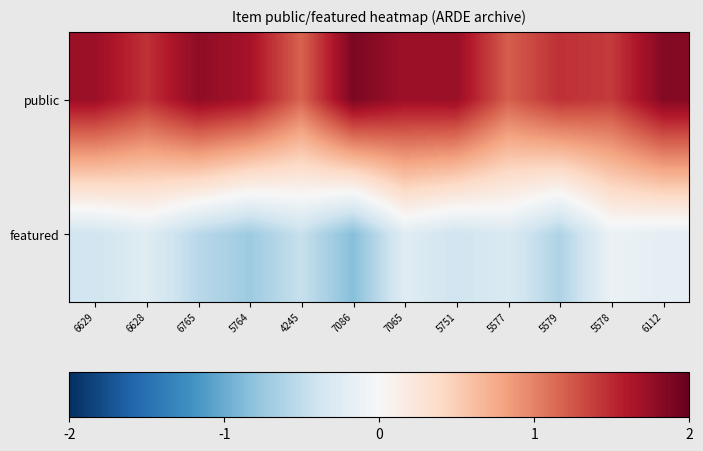

At how many categories does at least one series exceed 1?

12